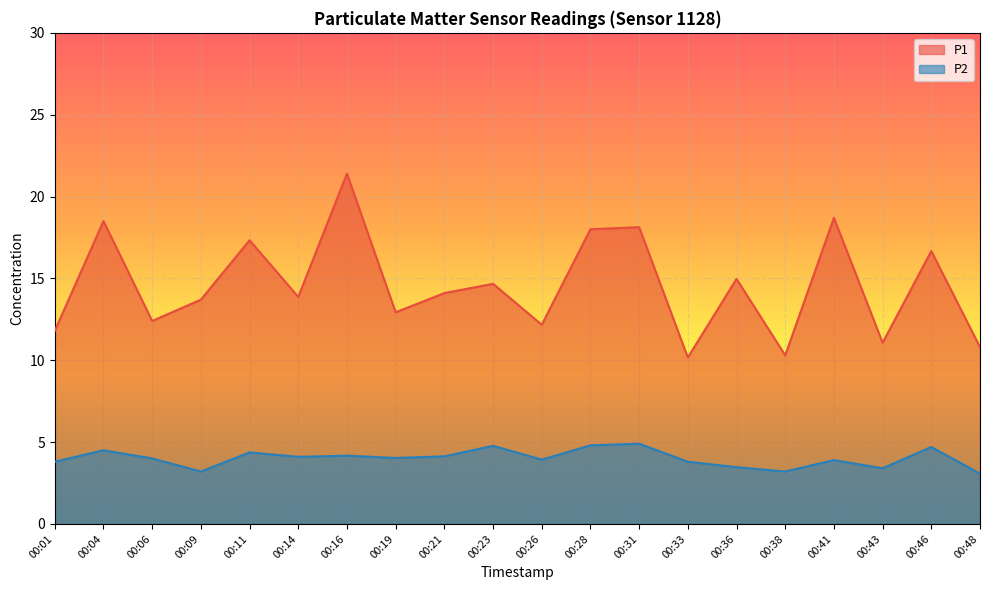

Where is P1 nearest to the value 15?

00:36